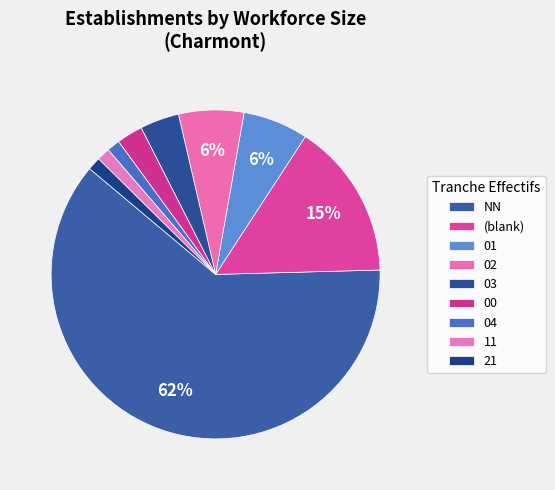

How many slices are in this pie chart?

9